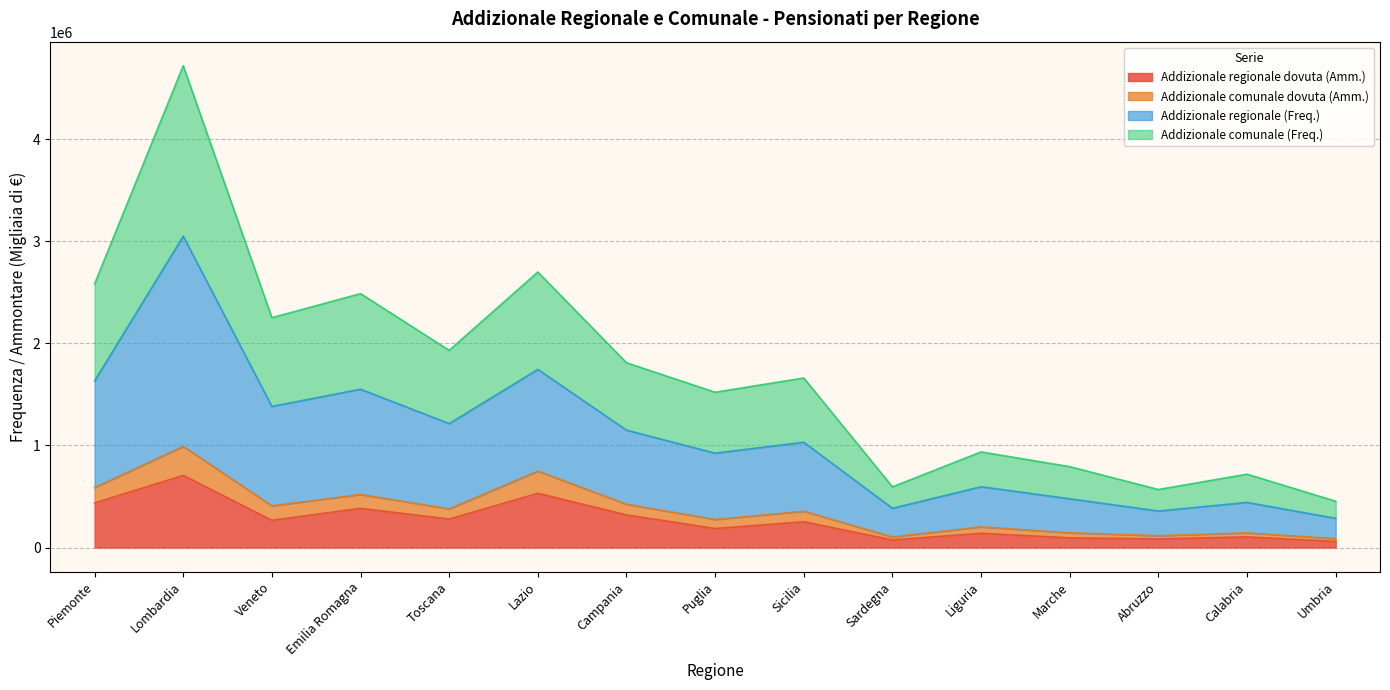

What is the greatest value displayed?

4721416